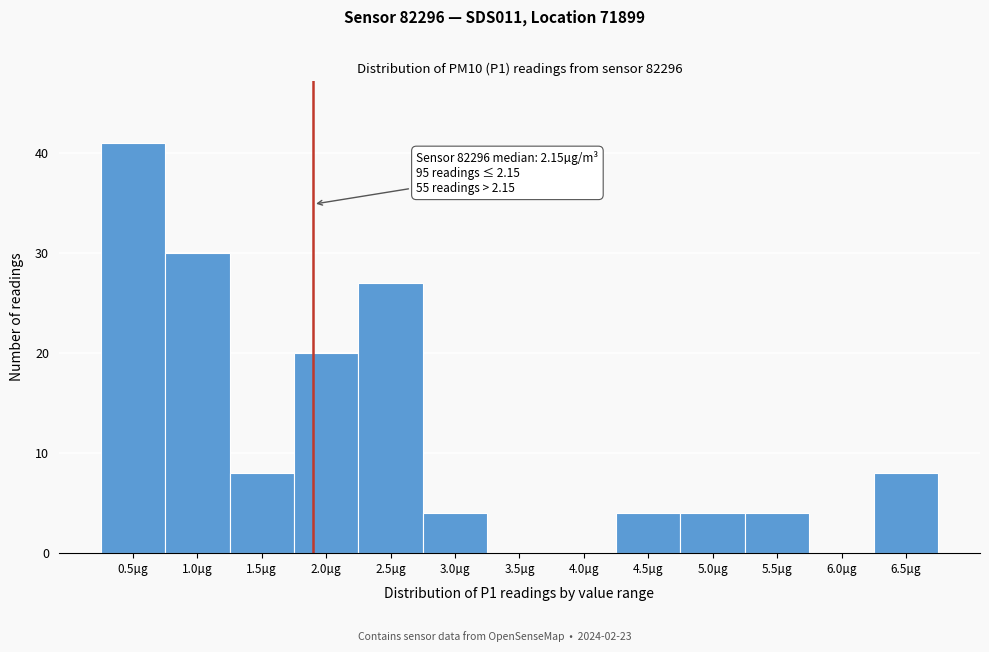

Reading left to right, transcribe all the data shown in this chart.

0.5µg=41	1.0µg=30	1.5µg=8	2.0µg=20	2.5µg=27	3.0µg=4	3.5µg=0	4.0µg=0	4.5µg=4	5.0µg=4	5.5µg=4	6.0µg=0	6.5µg=8